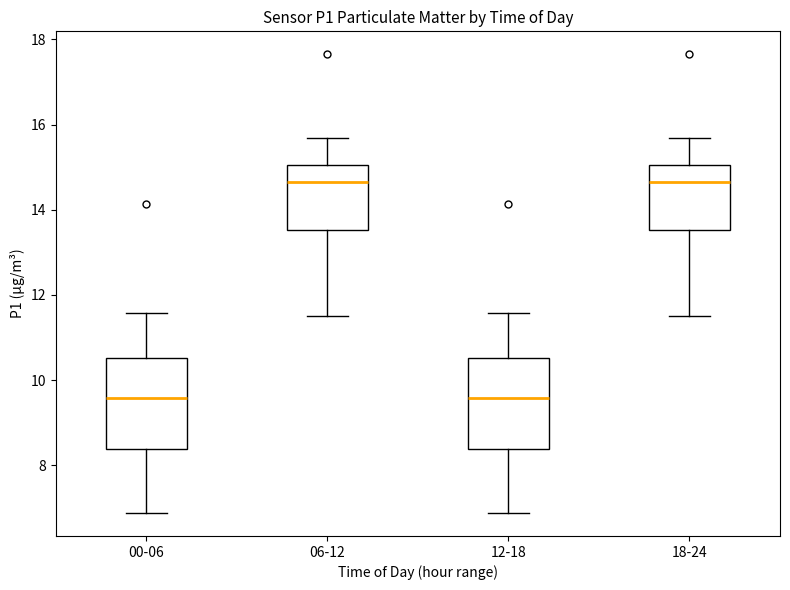

Reading left to right, read every box against the y-axis: the position of its median line, the range the box covers, and the ends of its whiskers. The values are not printed on the chart, so give them approximately, as read against the axis.

00-06: median 9.6, box 8.4 to 10.6, whiskers 6.8 to 11.6
06-12: median 14.6, box 13.6 to 15.0, whiskers 11.6 to 15.6
12-18: median 9.6, box 8.4 to 10.6, whiskers 6.8 to 11.6
18-24: median 14.6, box 13.6 to 15.0, whiskers 11.6 to 15.6